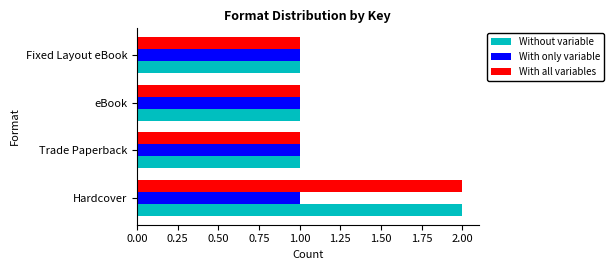

The value of Without variable at Trade Paperback is 1. True or false?

True